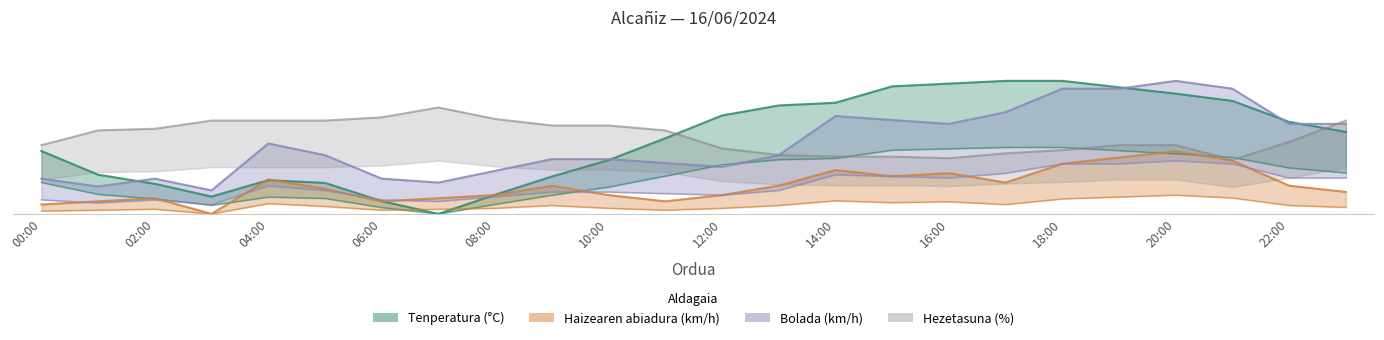

How many times do Hezetasuna (%) and Bolada (km/h) cross each other?

2